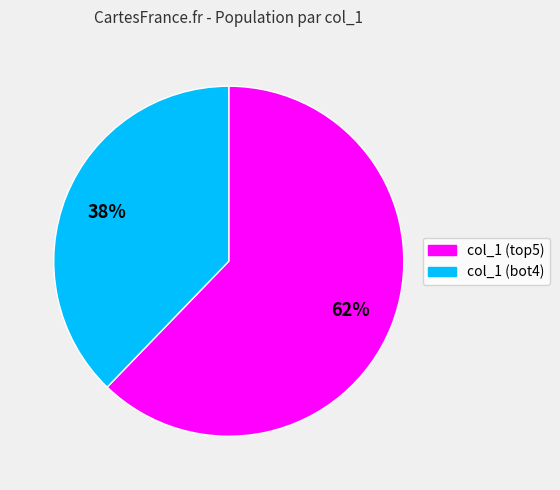

Is there a majority slice in this chart?

Yes